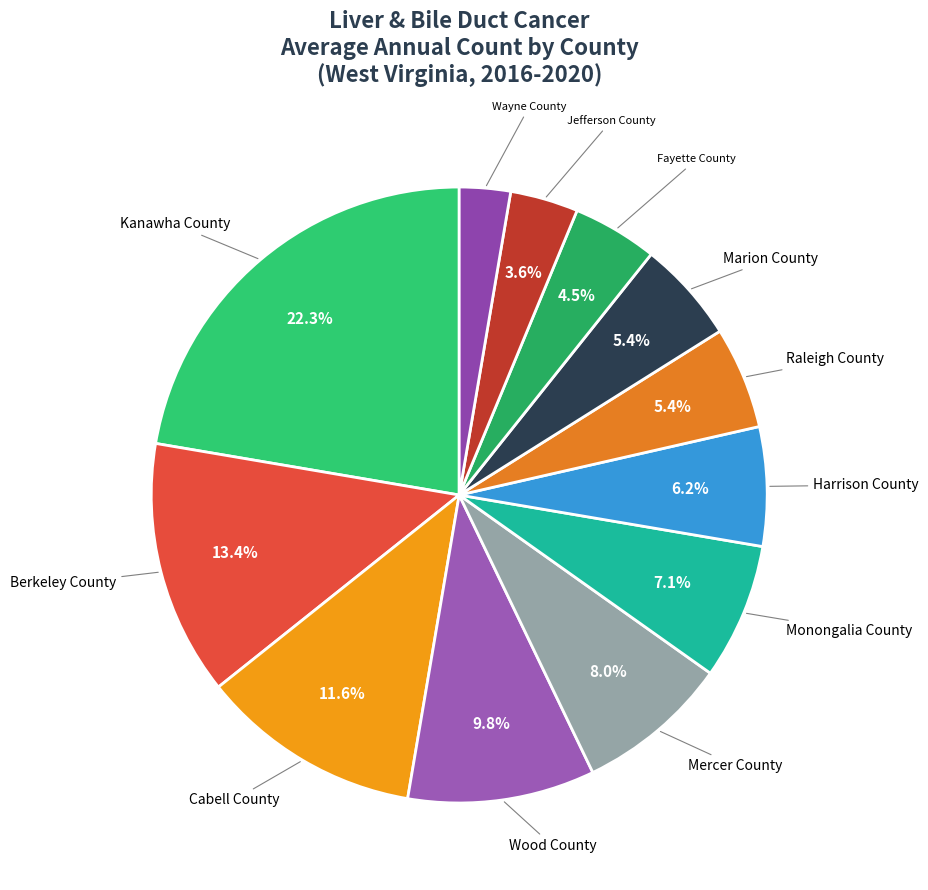

What is the total percentage of Wood County and Cabell County?

21.4%